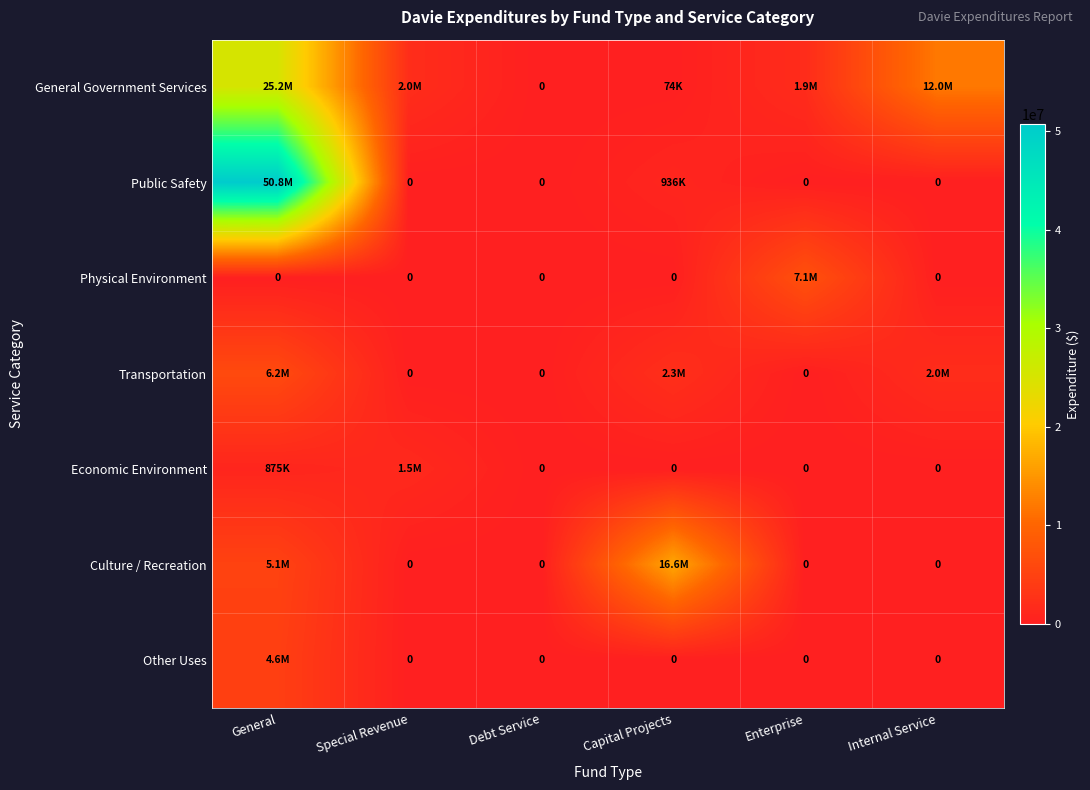

Rank the series at Debt Service from highest to lowest value.

General Government Services, Public Safety, Physical Environment, Transportation, Economic Environment, Culture / Recreation, Other Uses